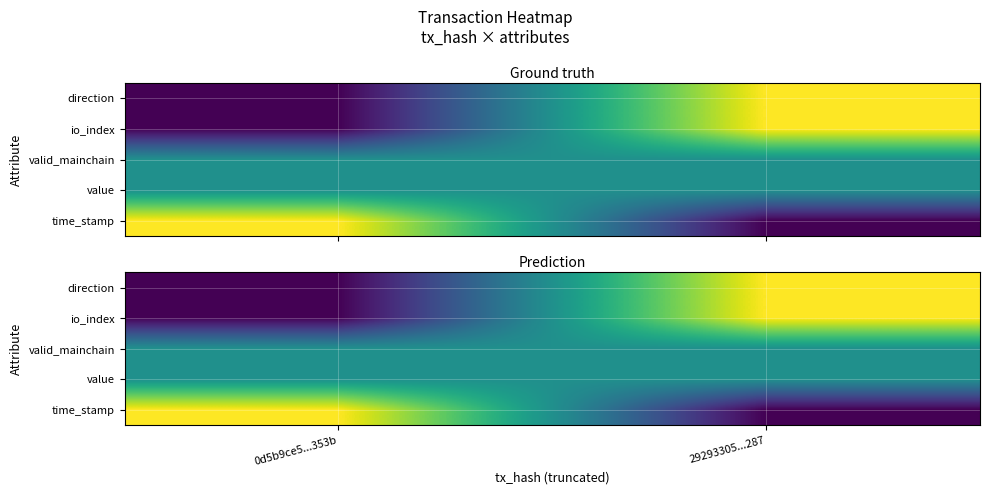

What is the sum of the direction values at 0d5b9ce5...353b and 29293305...287?

1.0